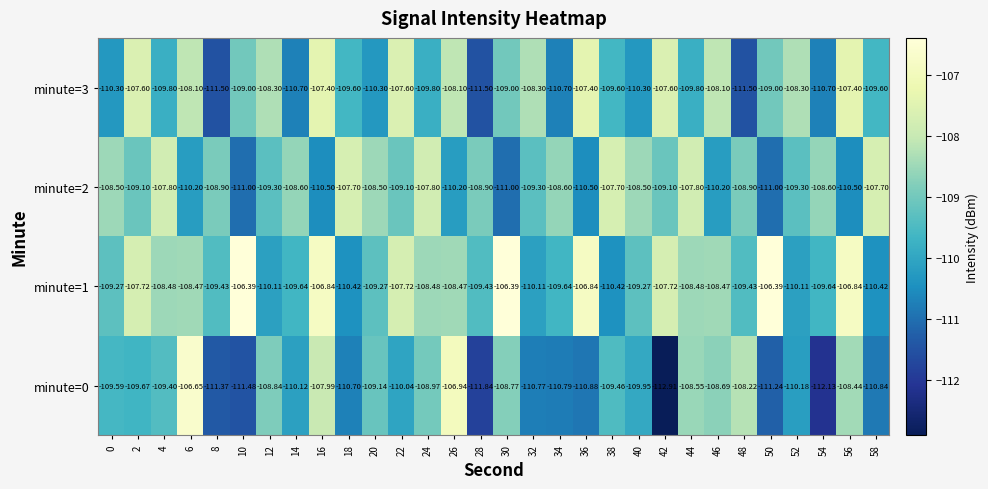

Is the value of minute=2 at 36 greater than the value of minute=1 at 24?

No